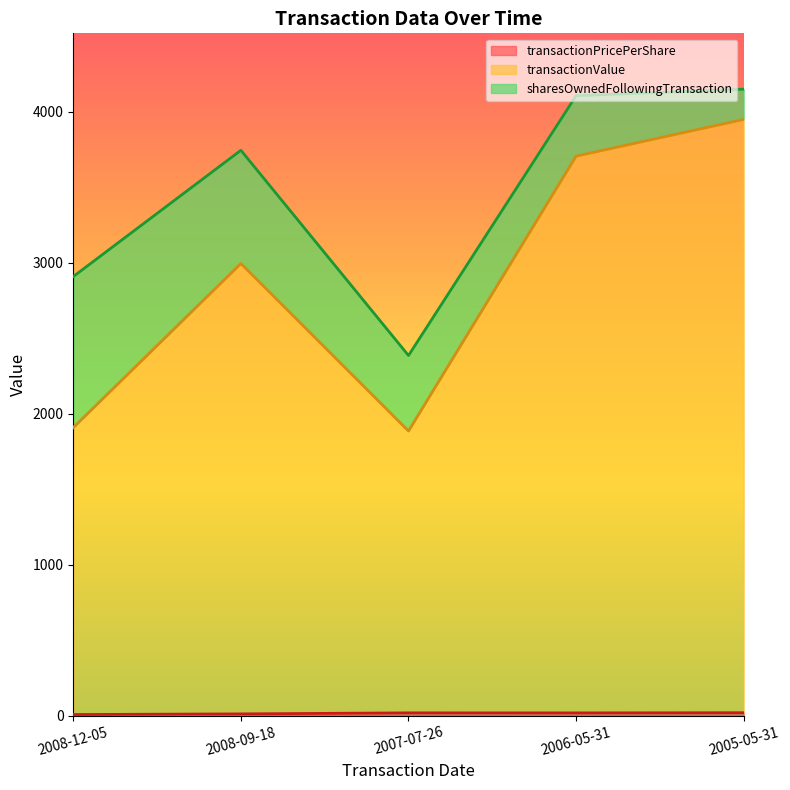

True or false: transactionPricePerShare and transactionValue cross at least once.

False